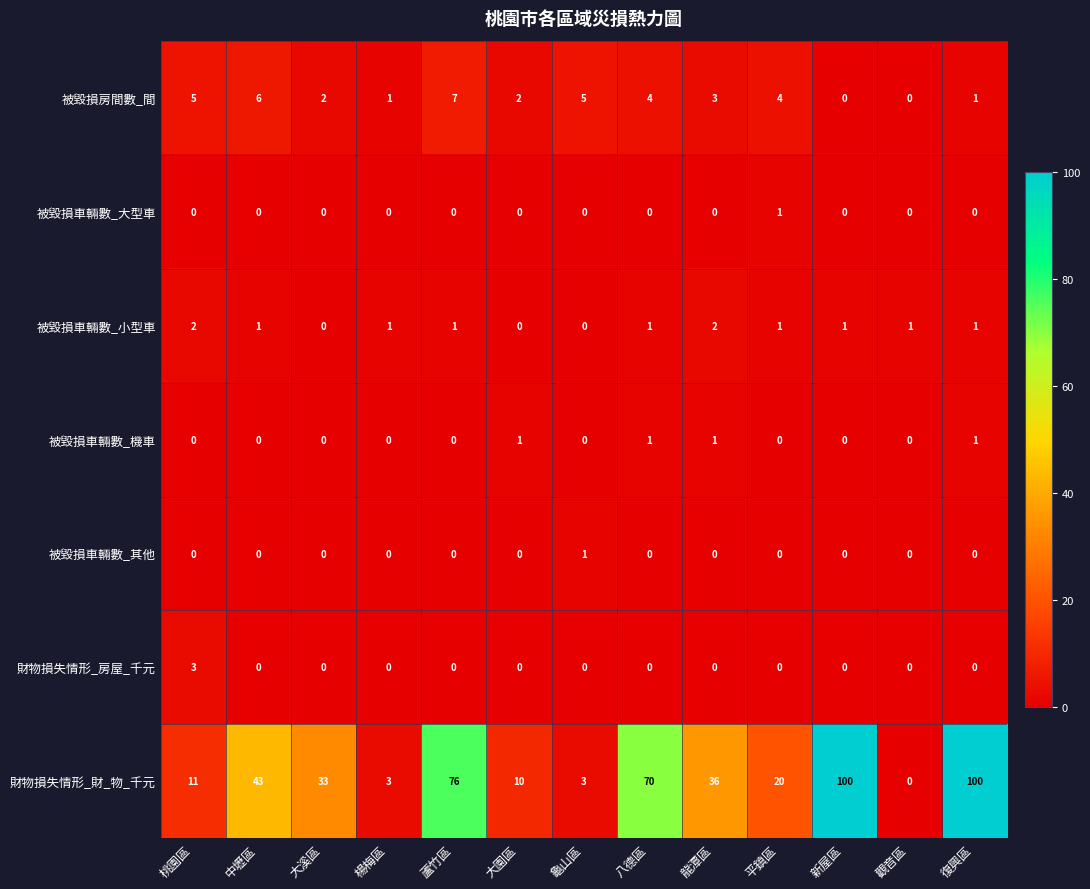

The value of 被毀損車輛數_其他 at 桃園區 is 0. True or false?

True